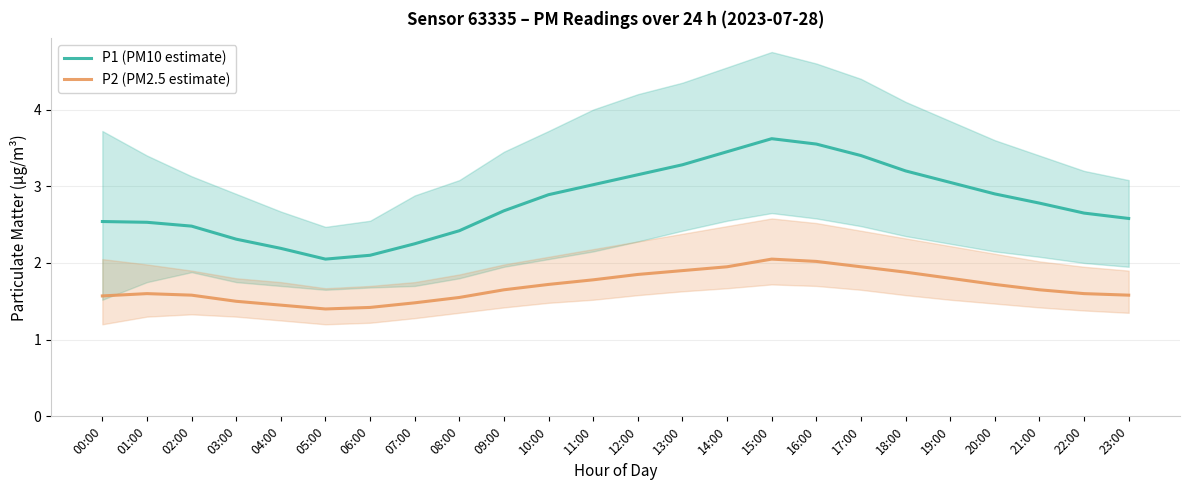

Rank the series by their maximum value, from lowest to highest.

P2 (PM2.5 estimate), P1 (PM10 estimate)